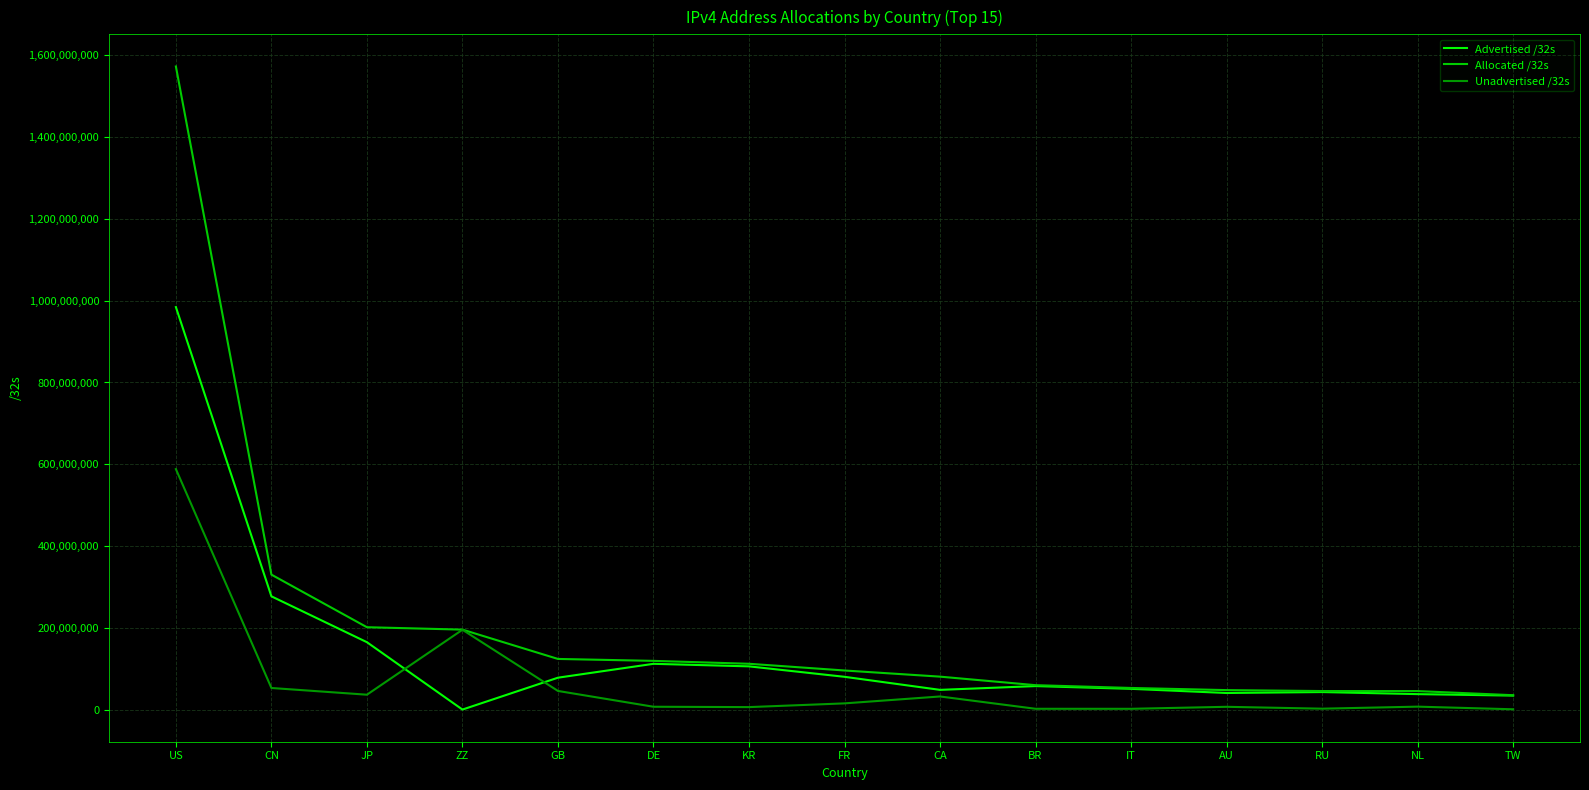

How many intersections are there between Advertised /32s and Unadvertised /32s?

2